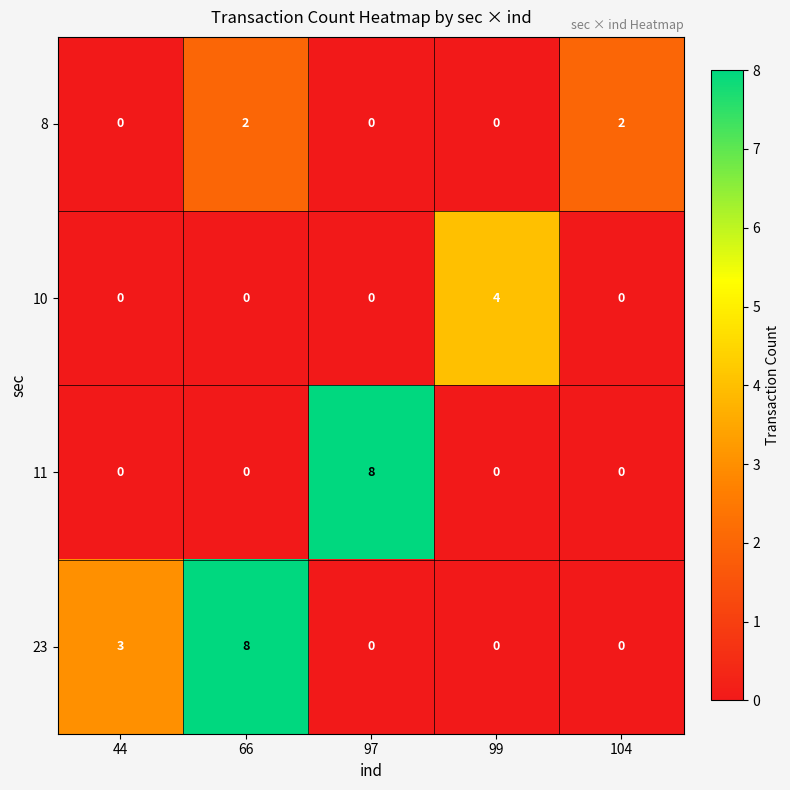

What is the spread (max minus min) of values at 97?

8